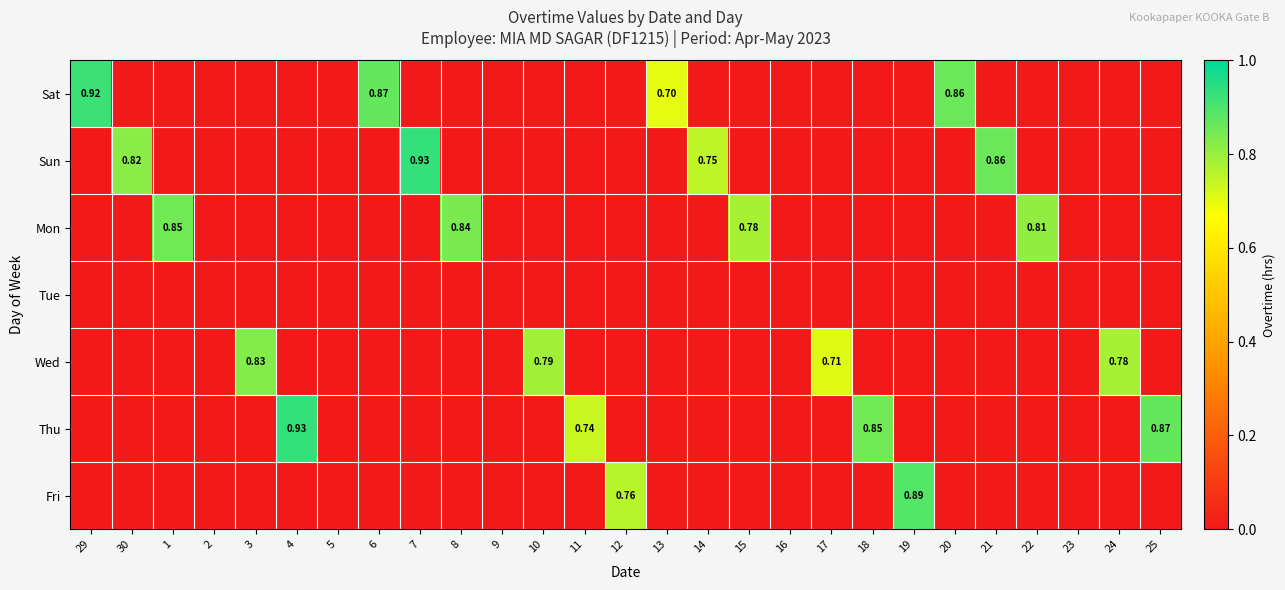

List the series in order of their peak value, highest first.

Sun, Thu, Sat, Fri, Mon, Wed, Tue